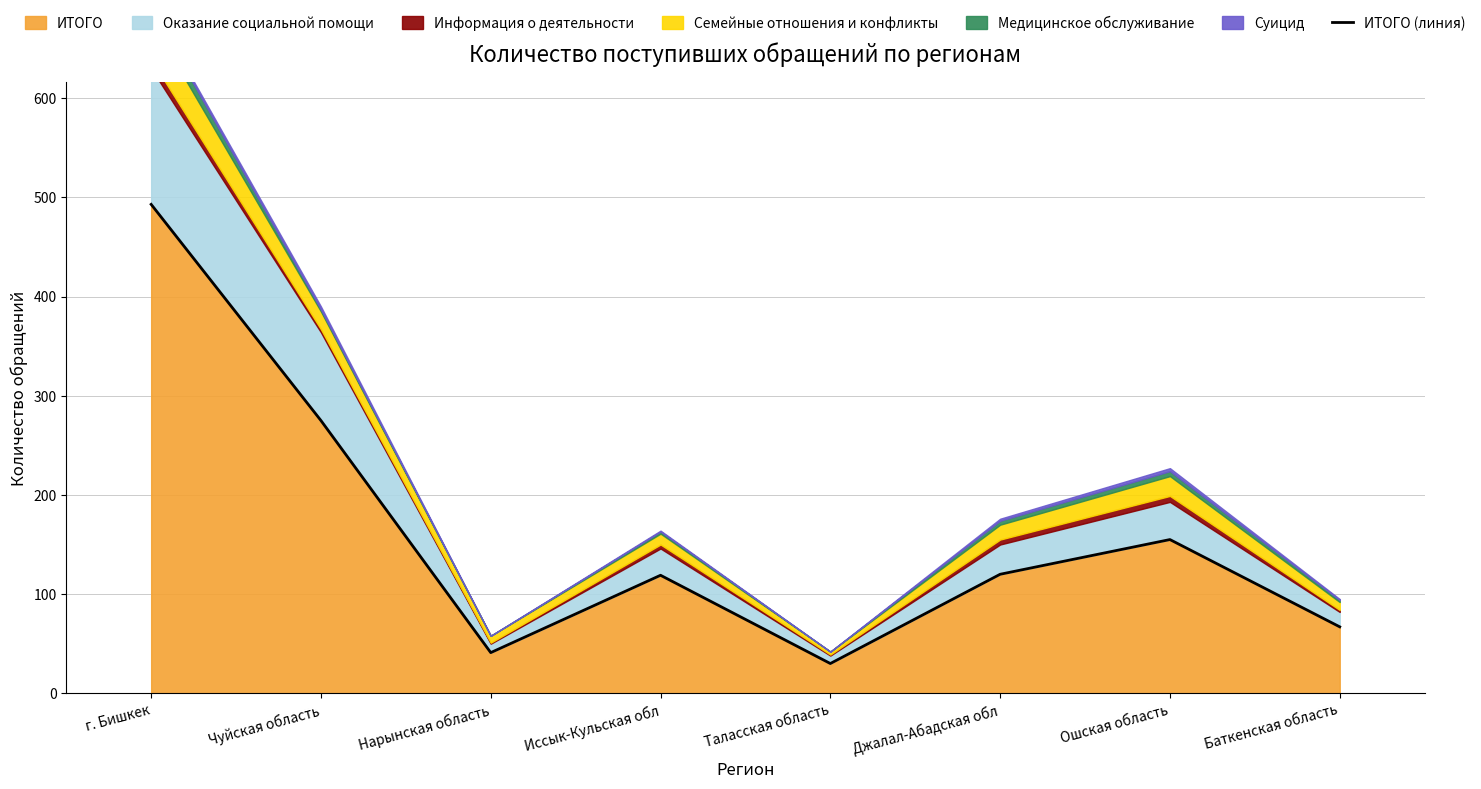

What is the change in value from Нарынская область to Ошская область?

+114